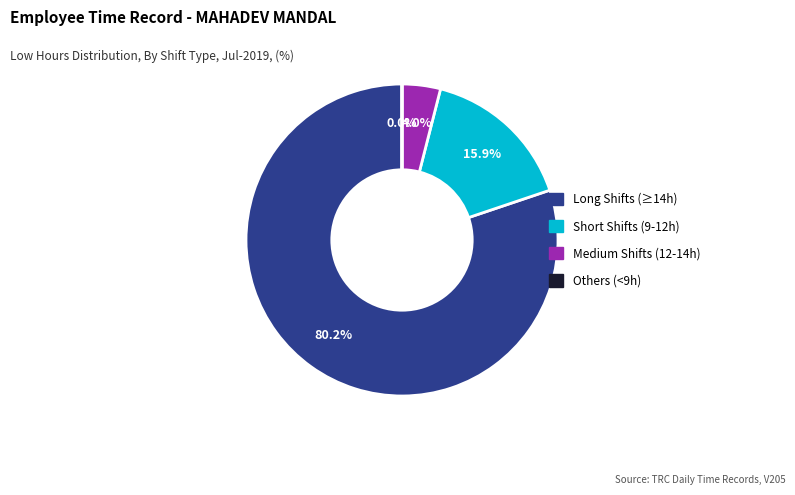

Is there any slice that represents more than half of the pie?

Yes